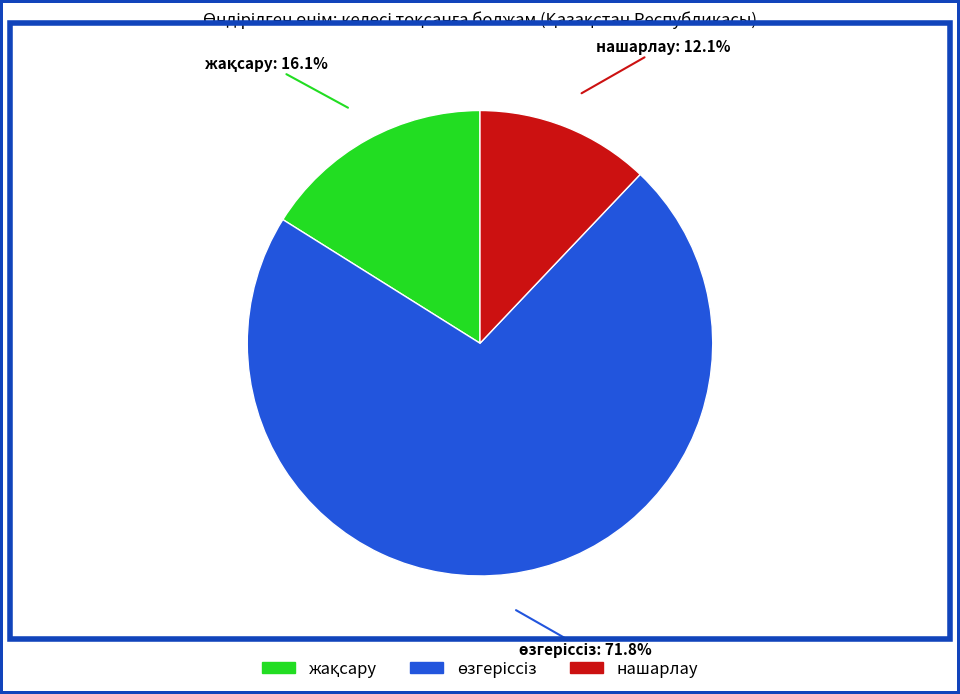

What percentage is NOT represented by нашарлау?

87.9%